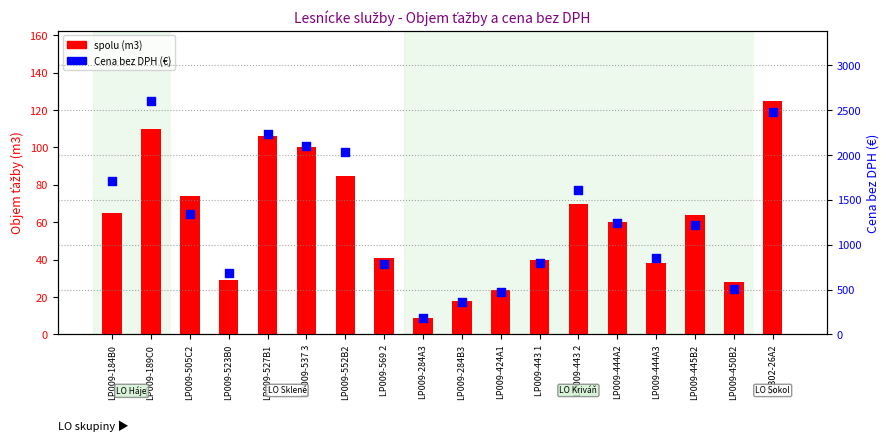

Which series contains the lowest Y value?

spolu (m3)